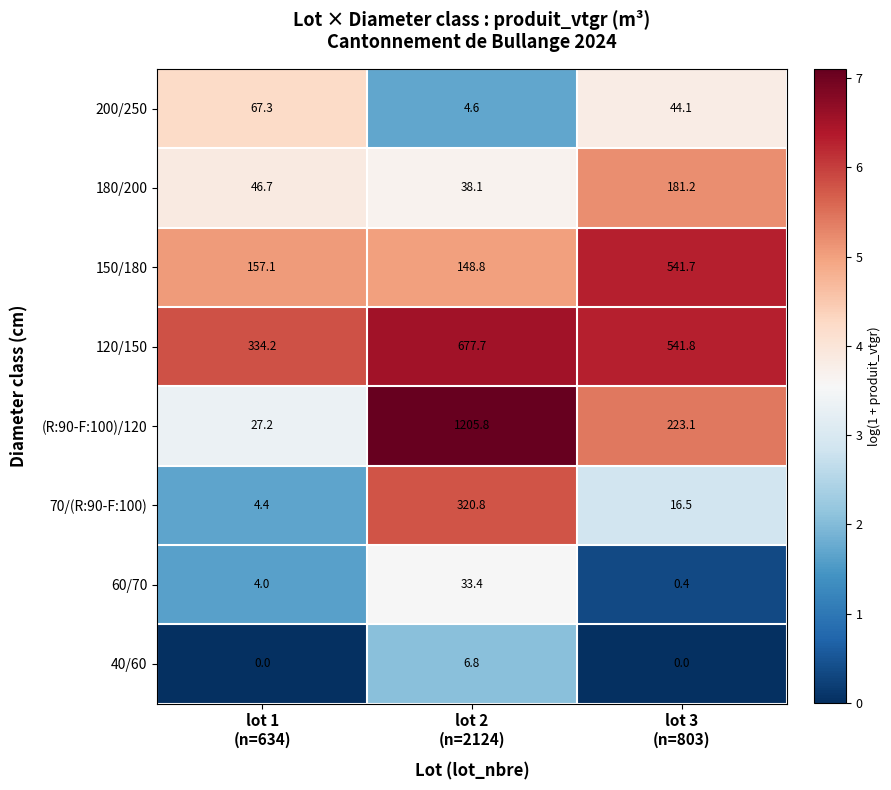

At lot 2
(n=2124), list the series in order from smallest to largest.

200/250, 40/60, 60/70, 180/200, 150/180, 70/(R:90-F:100), 120/150, (R:90-F:100)/120